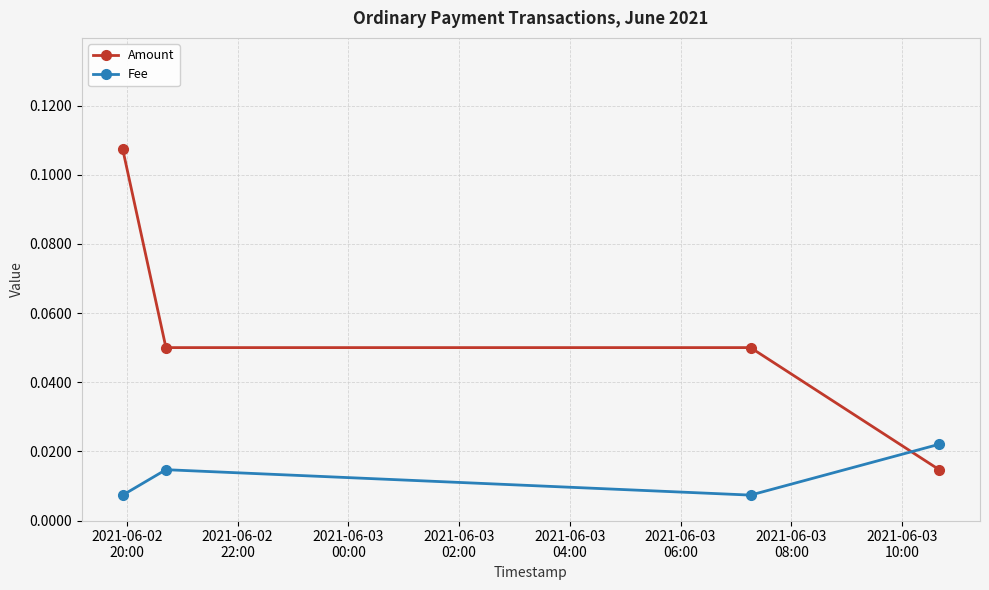

How many intersections are there between Amount and Fee?

1